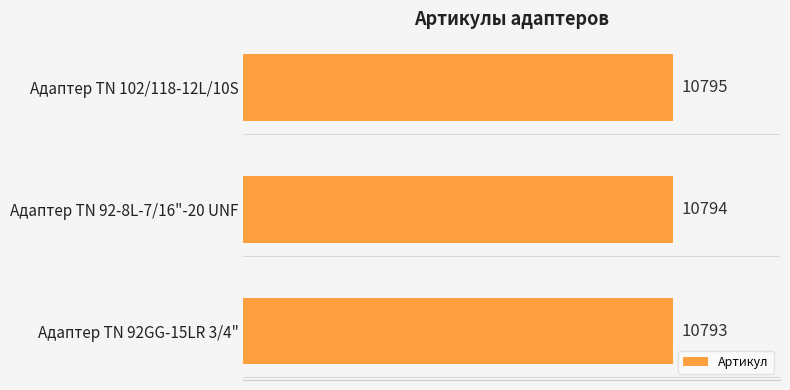

Read the value at Адаптер TN 92-8L-7/16"-20 UNF.

10794